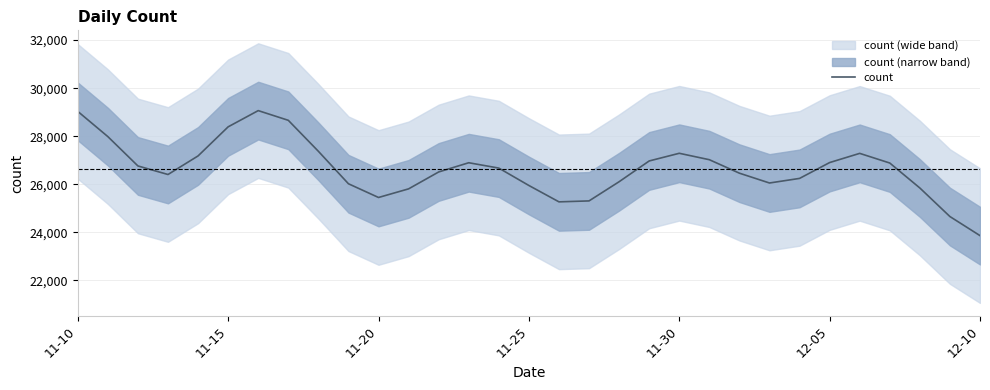

Which category has the lowest value in the count series?

12-10